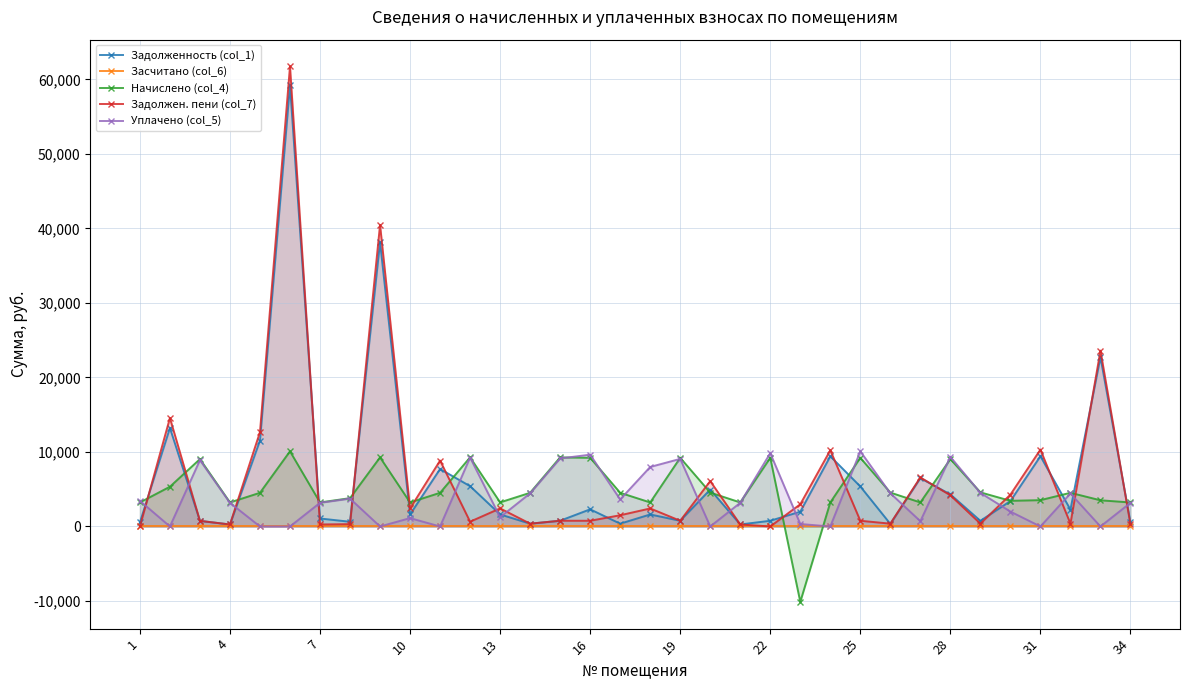

How many interior local peaks does the Задолжен. пени (col_7) series have?

12